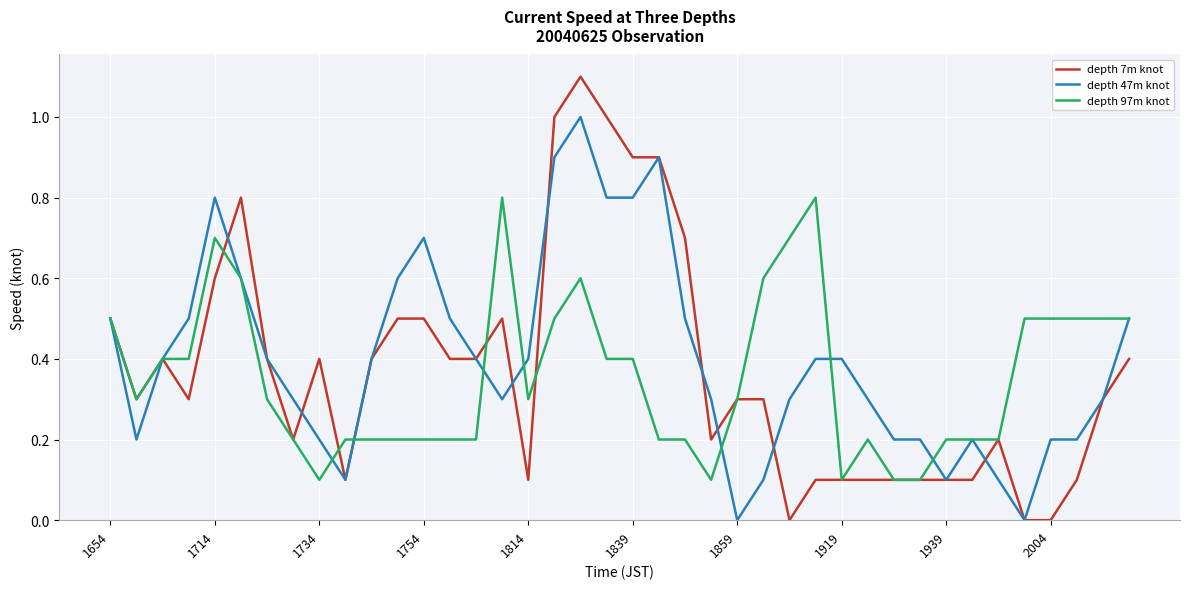

Which series has the widest spread of values?

depth 7m knot